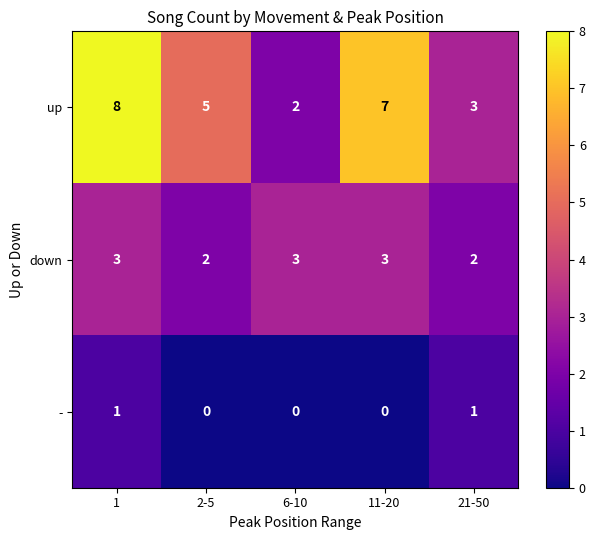

What is the average value of the up series?

5